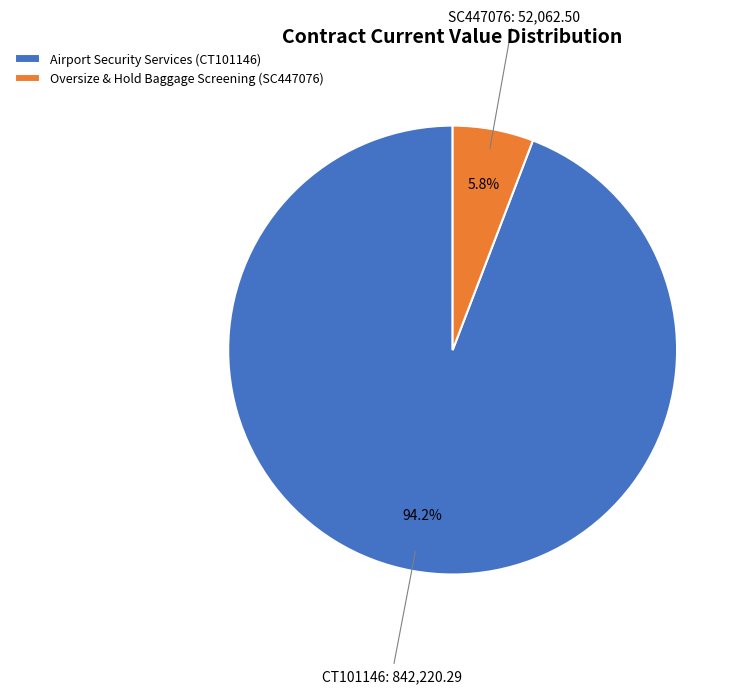

Which slice is the smallest?

Oversize & Hold Baggage Screening (SC447076)